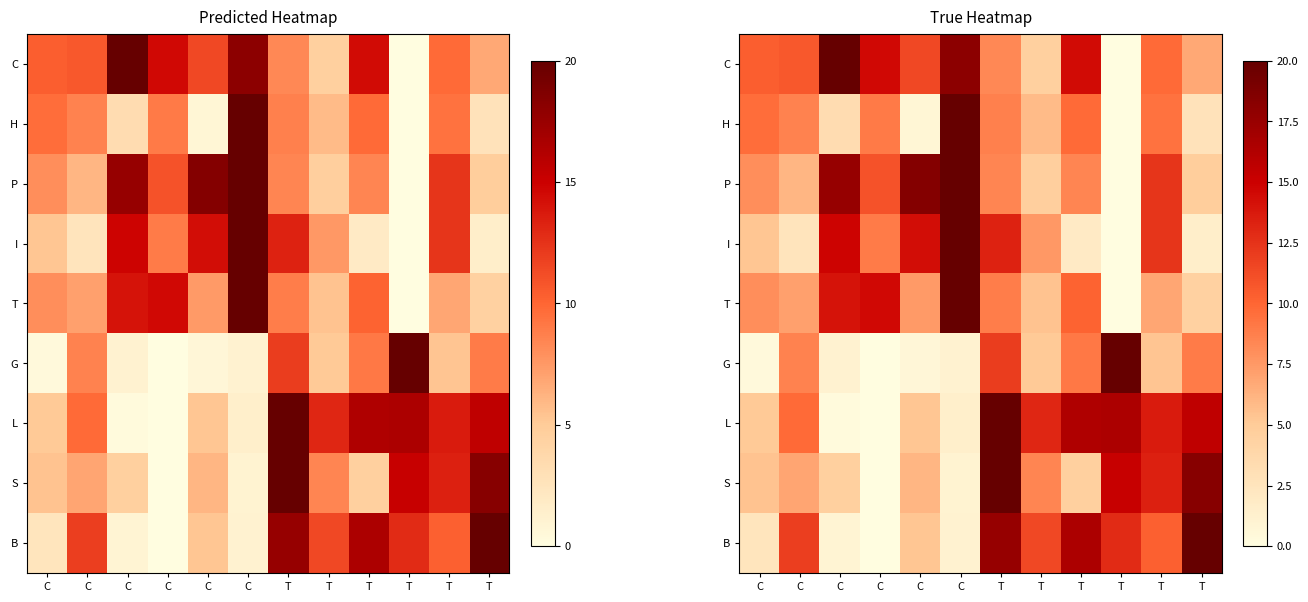

The B series shows 17.0 at C. True or false?

False